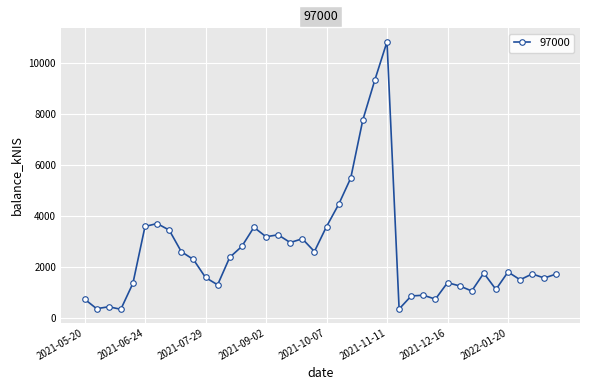

What is the smallest value displayed?

347.0